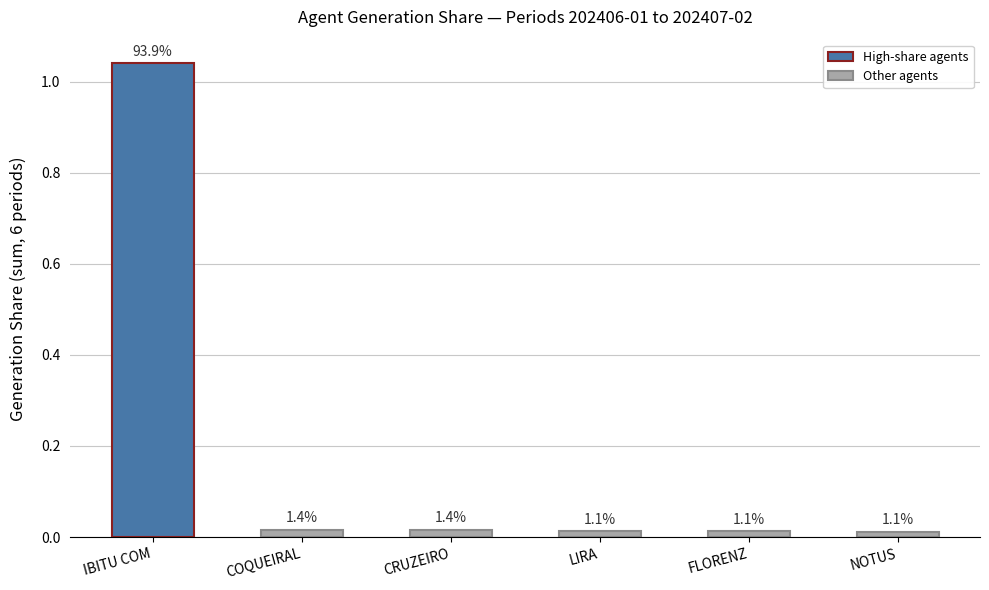

The value at FLORENZ is 0.0. True or false?

False